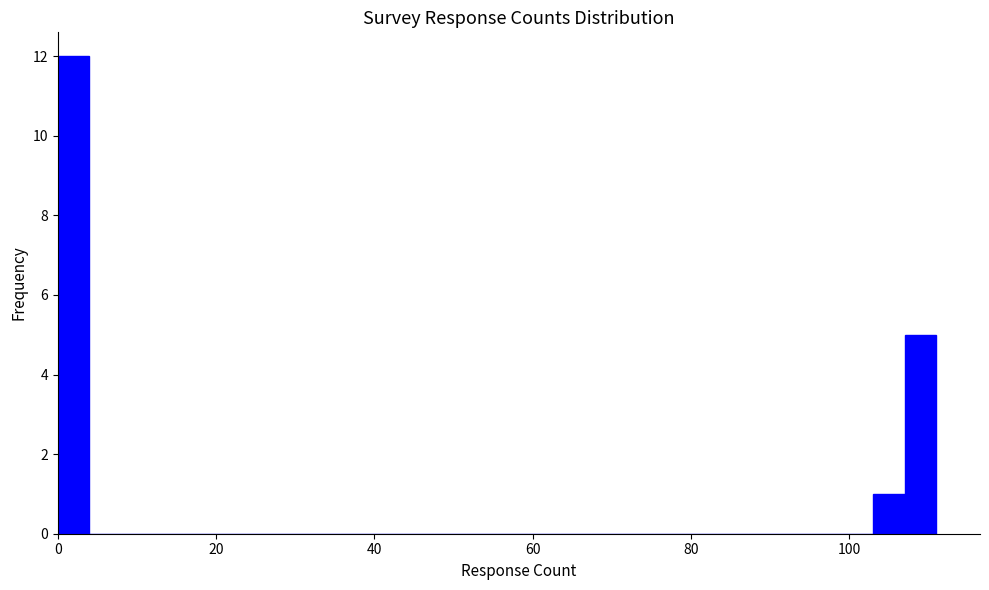

Read against the x-axis, roughly where is the centre of the tallest bar?

2